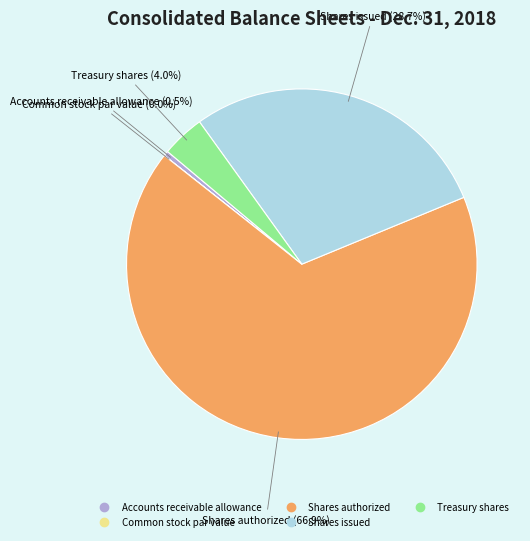

What portion of the pie excludes Treasury shares?

96.0%